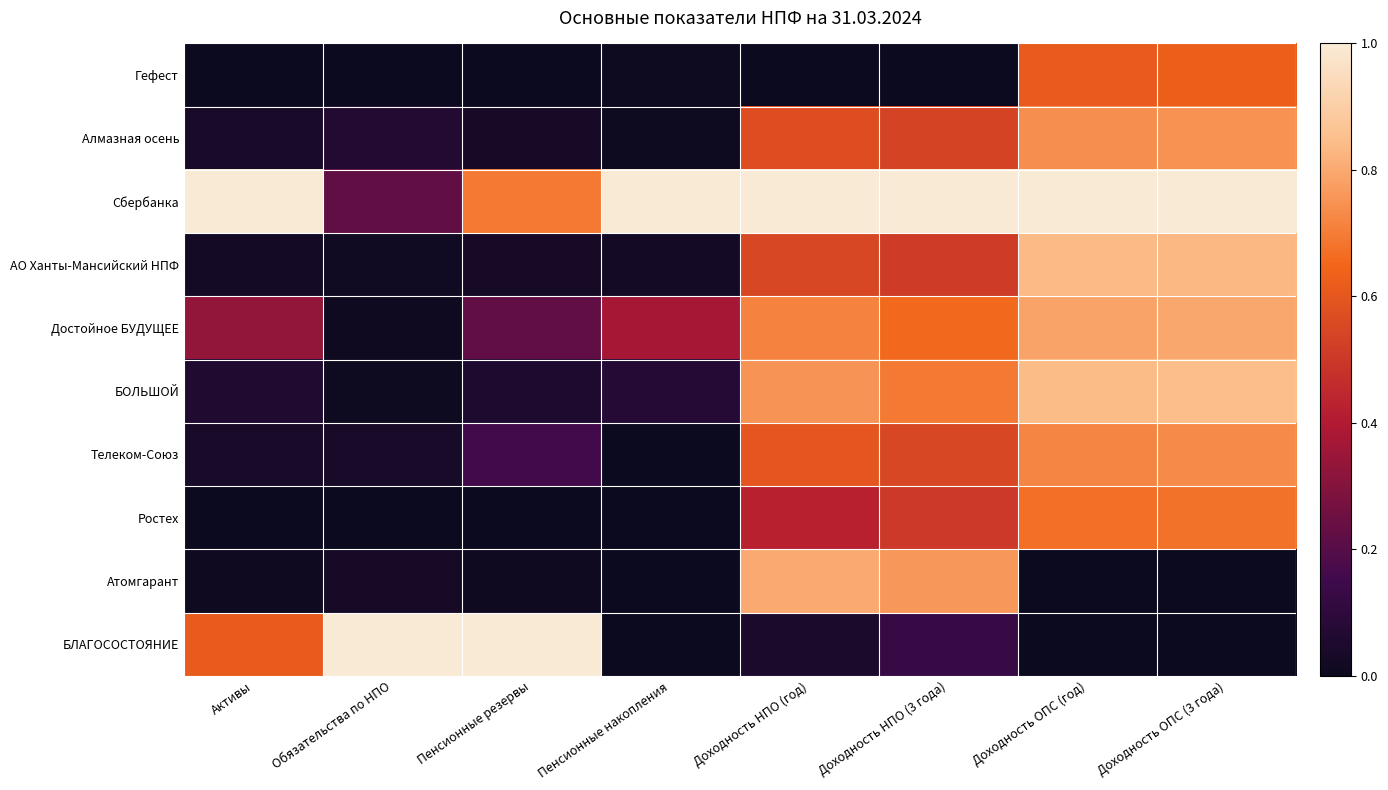

What is the total value across all series at Пенсионные резервы?

2.2